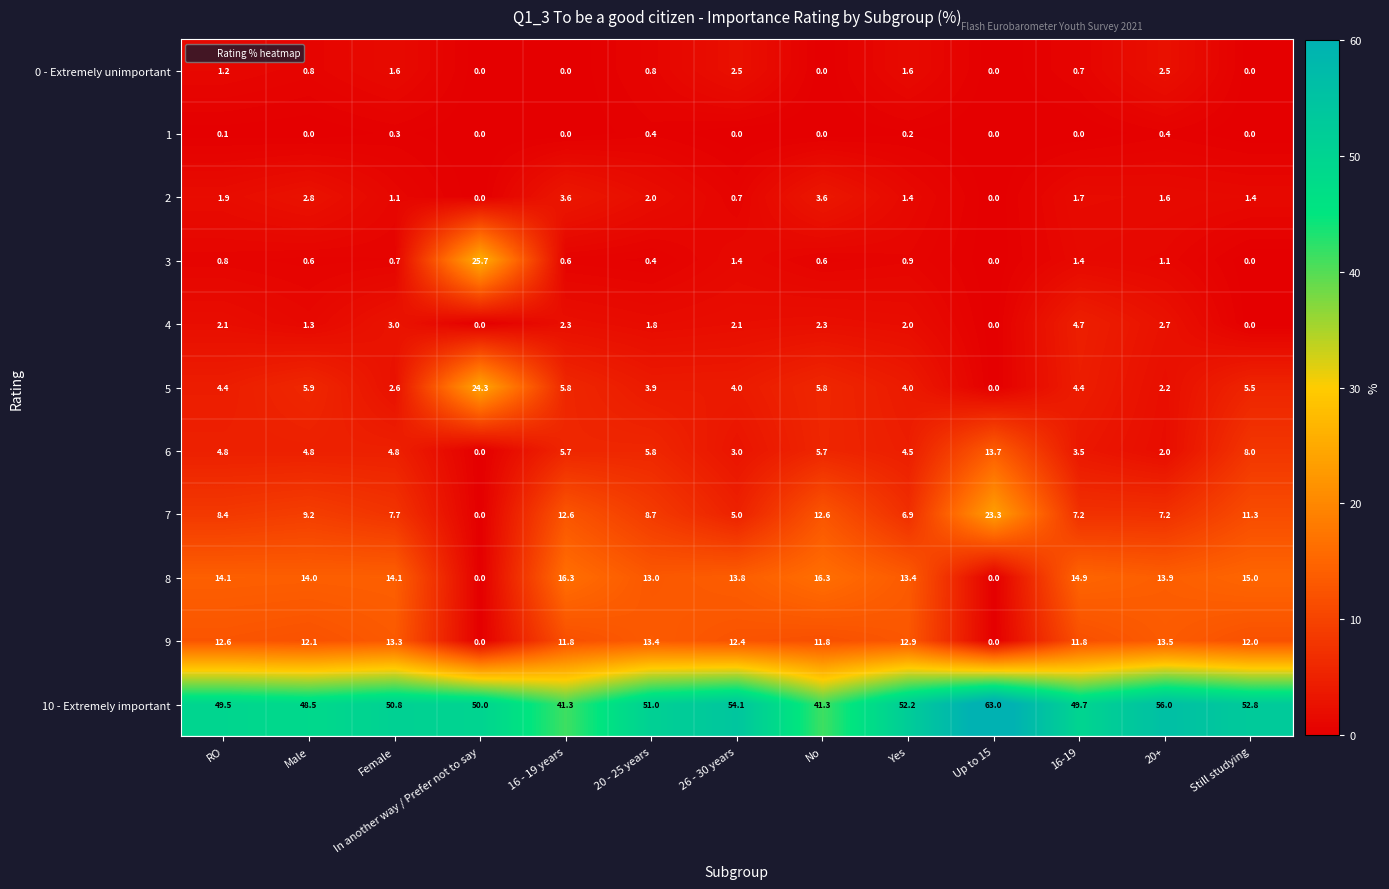

The 0 - Extremely unimportant series shows 0.0 at No. True or false?

True